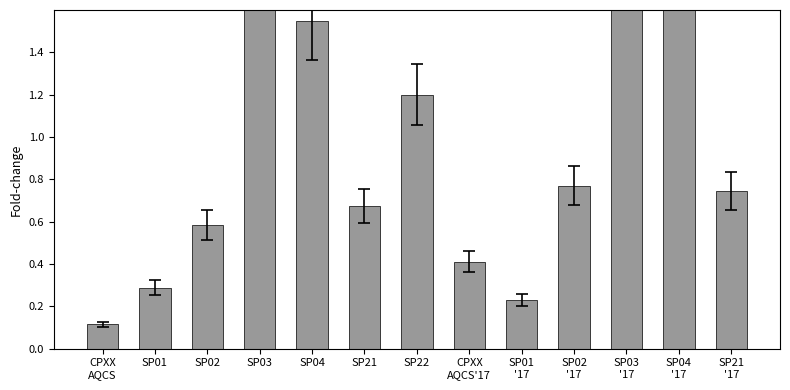

Count the number of categories in the chart.

13